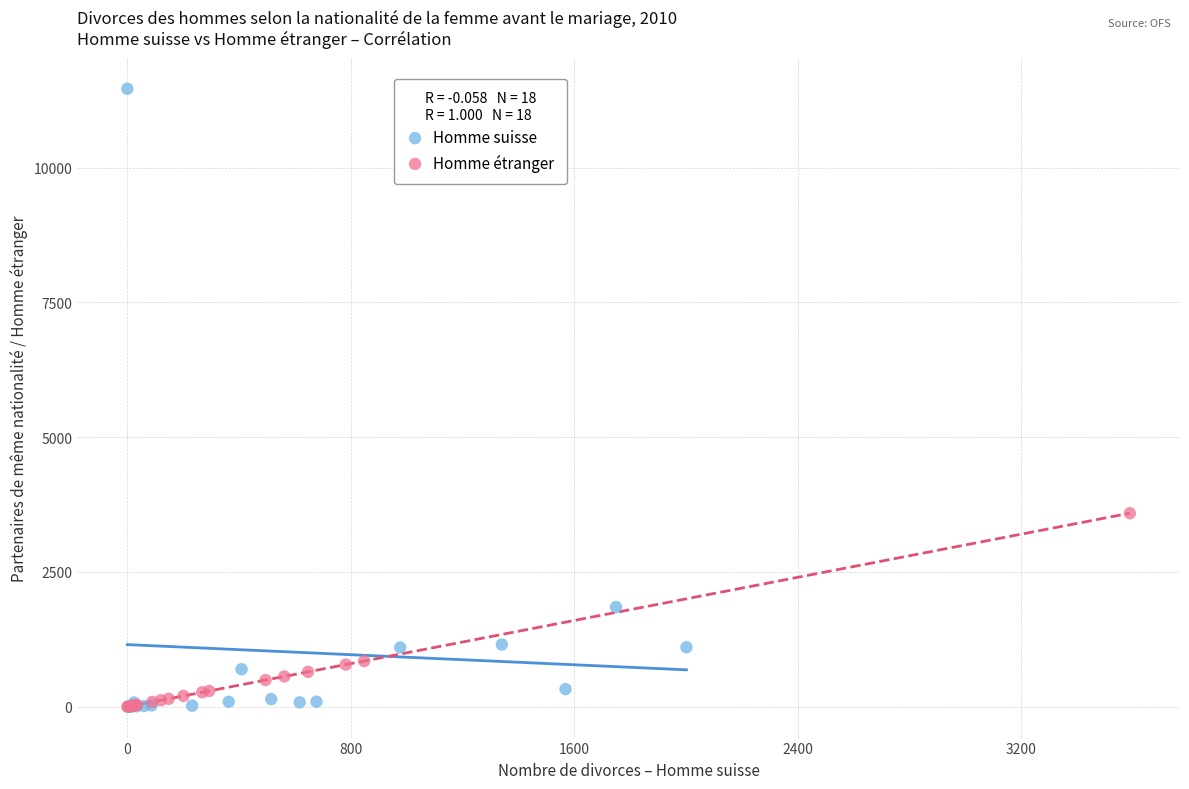

Which series has the widest spread of Y values?

Homme suisse